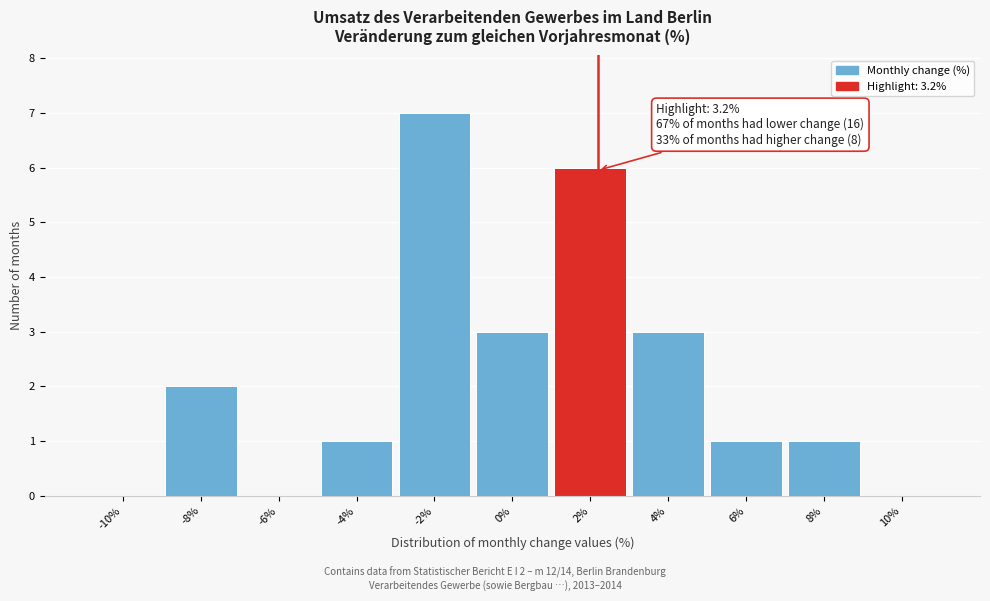

Reading right to left, transcribe all the data shown in this chart.

10%=0	8%=1	6%=1	4%=3	2%=6	0%=3	-2%=7	-4%=1	-6%=0	-8%=2	-10%=0